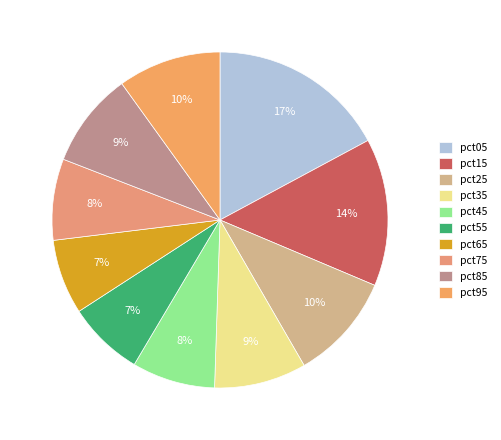

Is pct65 the majority of the pie?

No